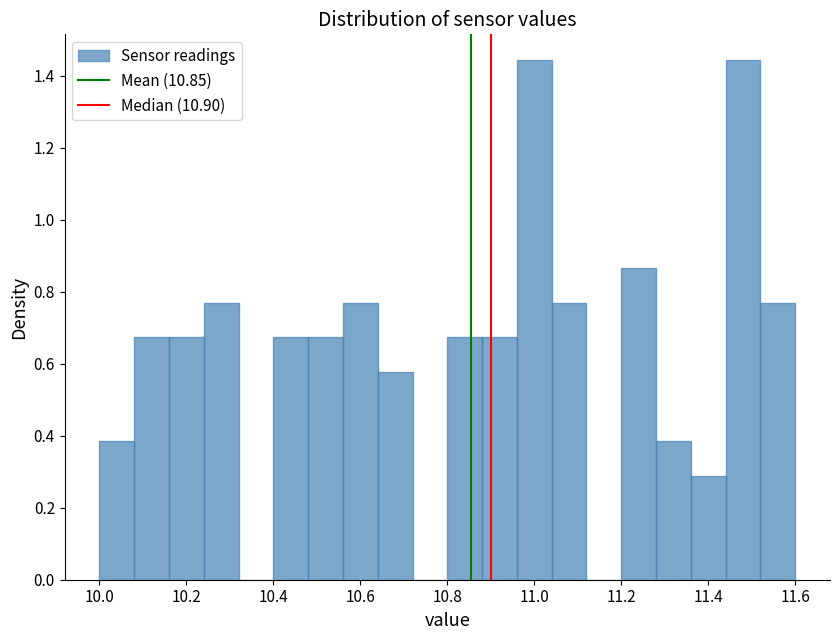

Reading left to right, list every bar in this chart as the range it spans on the x-axis followed by its height. The values are not printed on the chart, so give them approximately, as read against the axis.

10.00 to 10.08: 0.38
10.08 to 10.16: 0.68
10.16 to 10.24: 0.68
10.24 to 10.32: 0.76
10.32 to 10.40: 0
10.40 to 10.48: 0.68
10.48 to 10.56: 0.68
10.56 to 10.64: 0.76
10.64 to 10.72: 0.58
10.72 to 10.80: 0
10.80 to 10.88: 0.68
10.88 to 10.96: 0.68
10.96 to 11.04: 1.44
11.04 to 11.12: 0.76
11.12 to 11.20: 0
11.20 to 11.28: 0.86
11.28 to 11.36: 0.38
11.36 to 11.44: 0.28
11.44 to 11.52: 1.44
11.52 to 11.60: 0.76